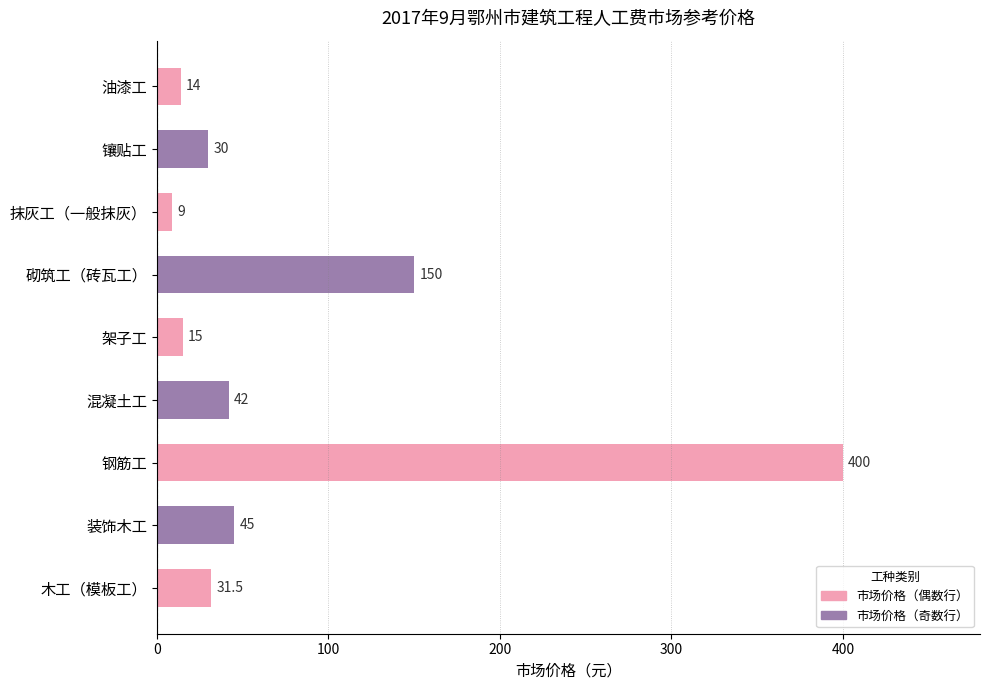

Where is the data nearest to the value 204?

砌筑工（砖瓦工）